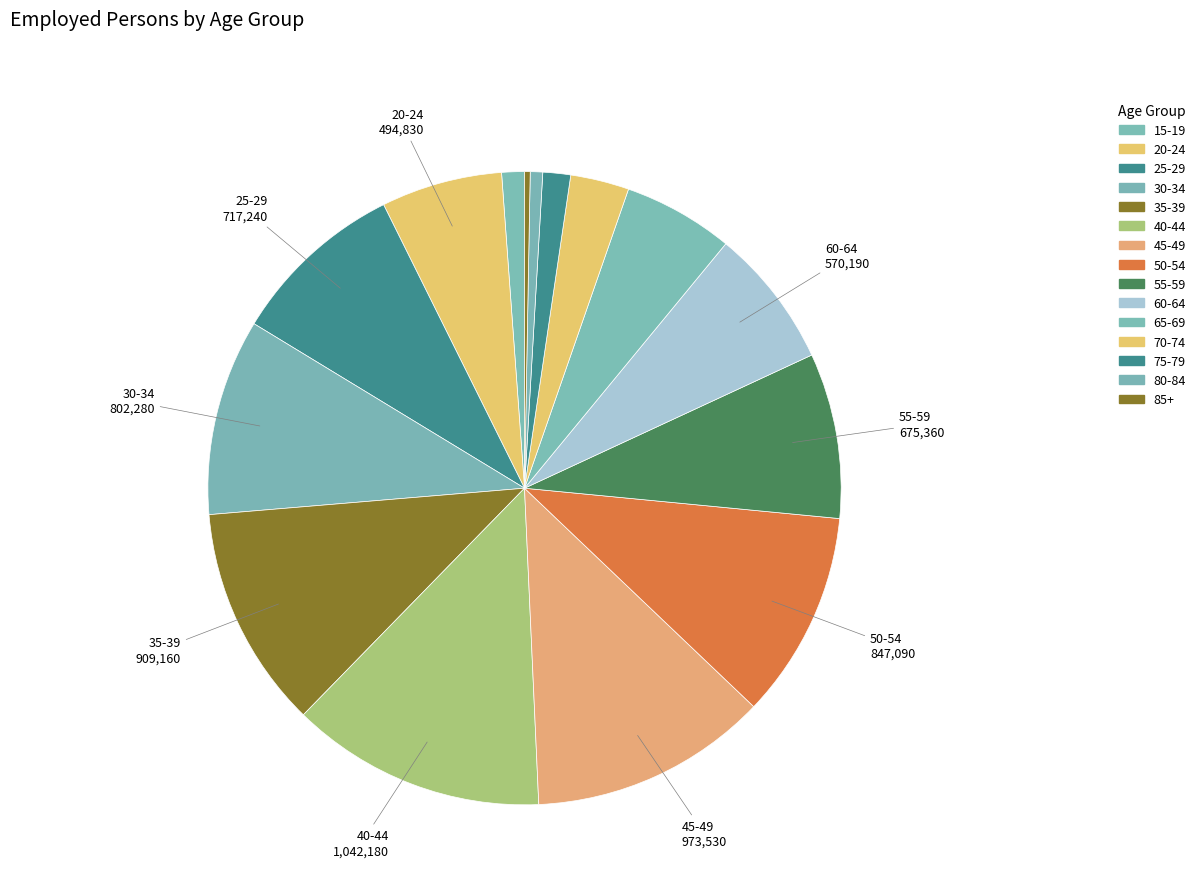

The 20-24 slice represents 6% of the pie. True or false?

True